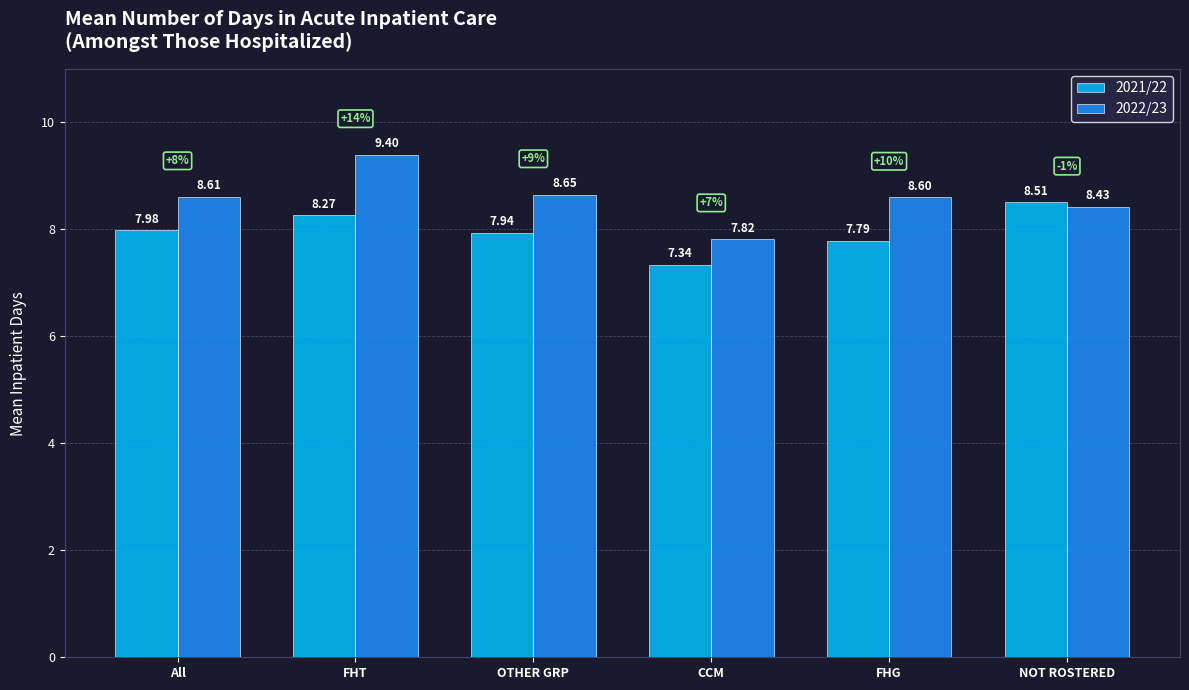

What is the label of the 5th bar from the left?

FHG